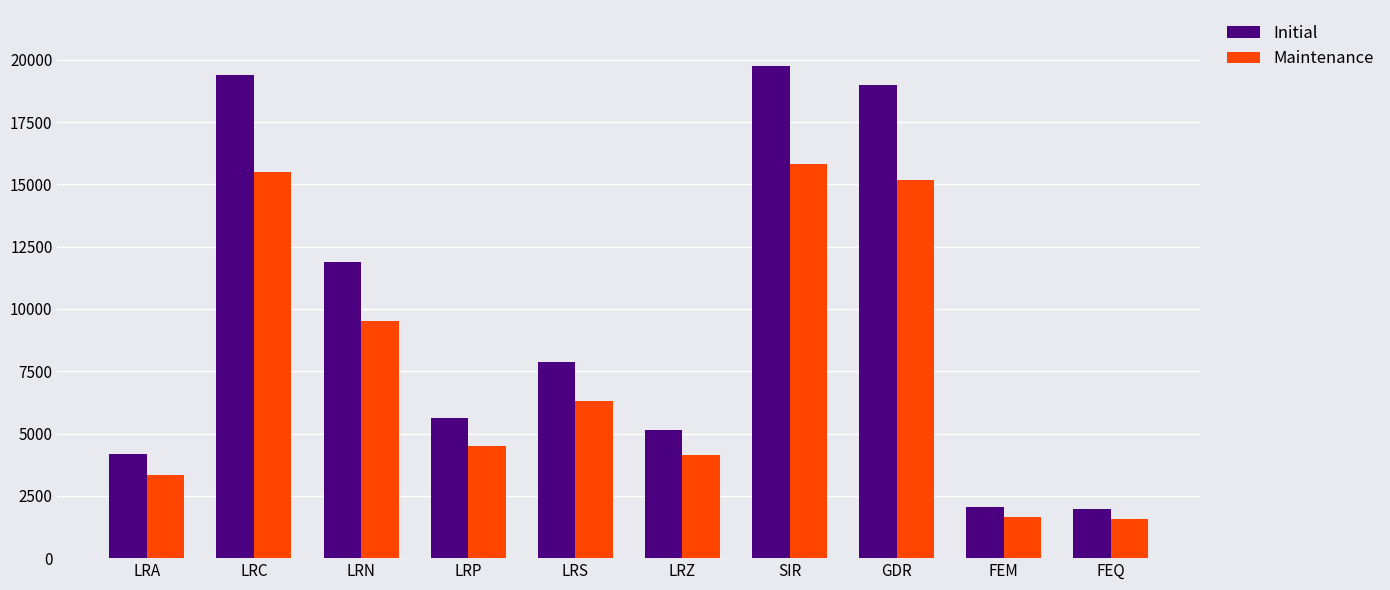

Rank the series by their average value, from lowest to highest.

Maintenance, Initial